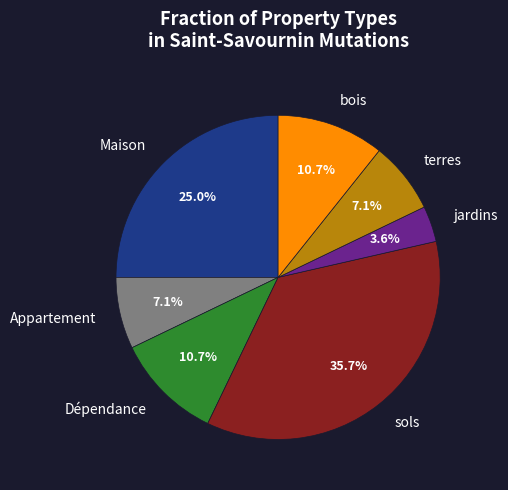

Approximately how many times larger is the value at Appartement compared to Dépendance?

0.7